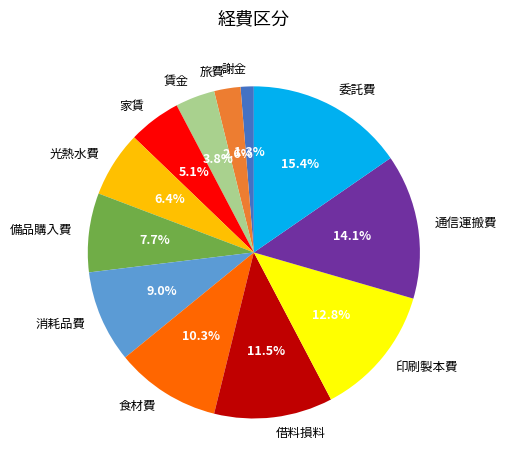

How many segments does this pie chart have?

12